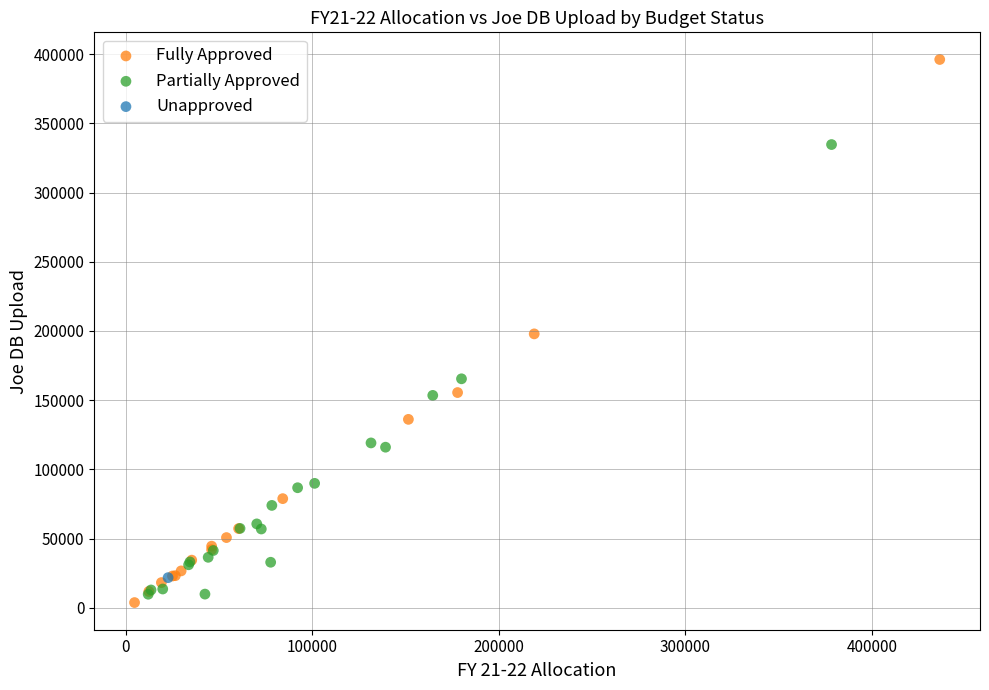

Which series contains the lowest Y value?

Fully Approved